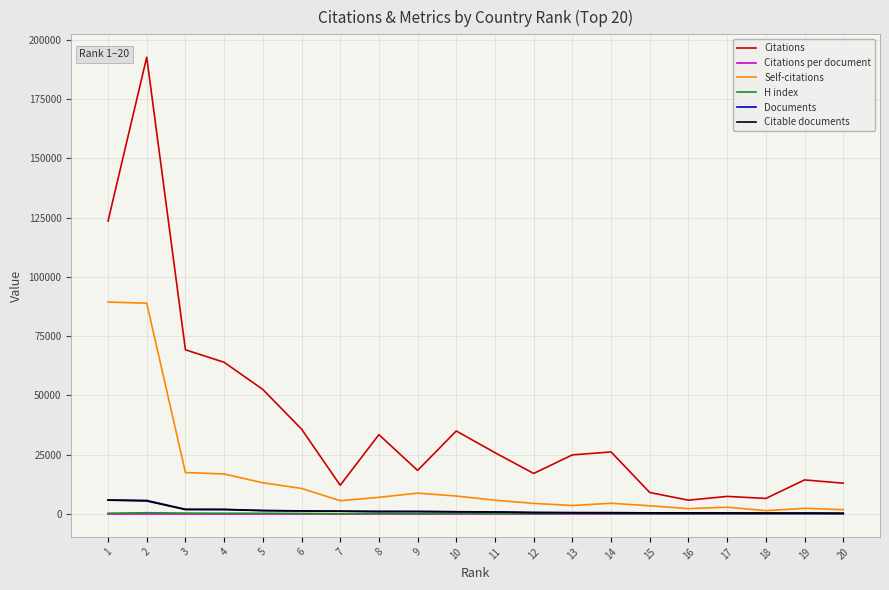

Does the chart have visible grid lines?

Yes